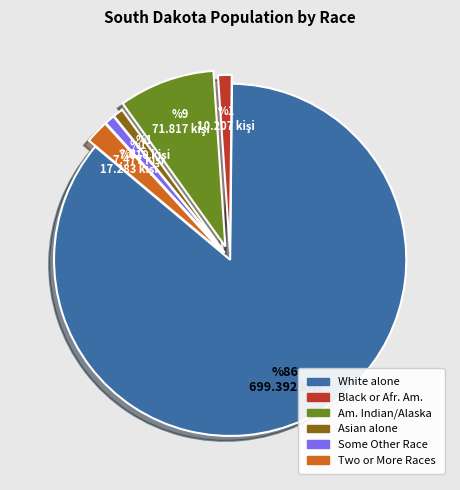

Is there any slice that represents more than half of the pie?

Yes